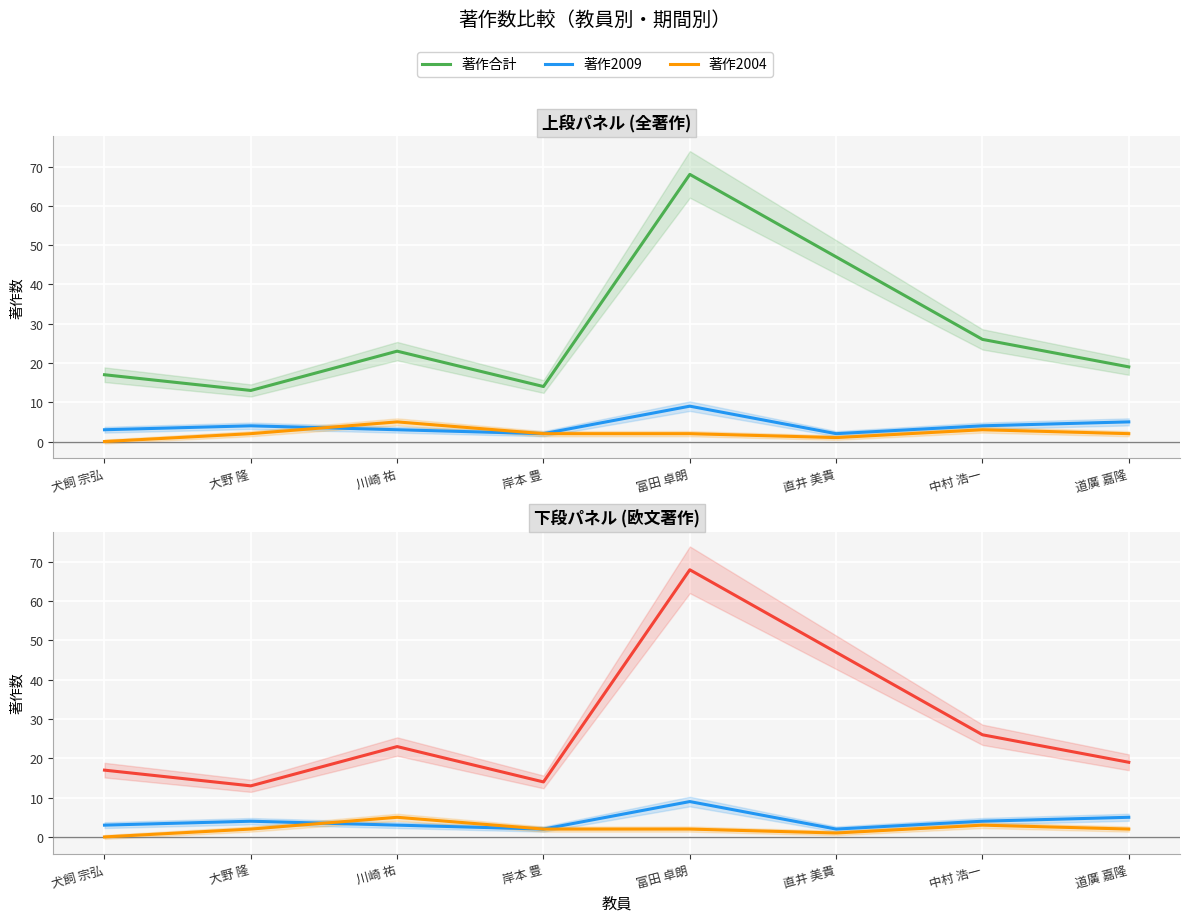

What is the spread (max minus min) of values at 犬飼 宗弘?

17